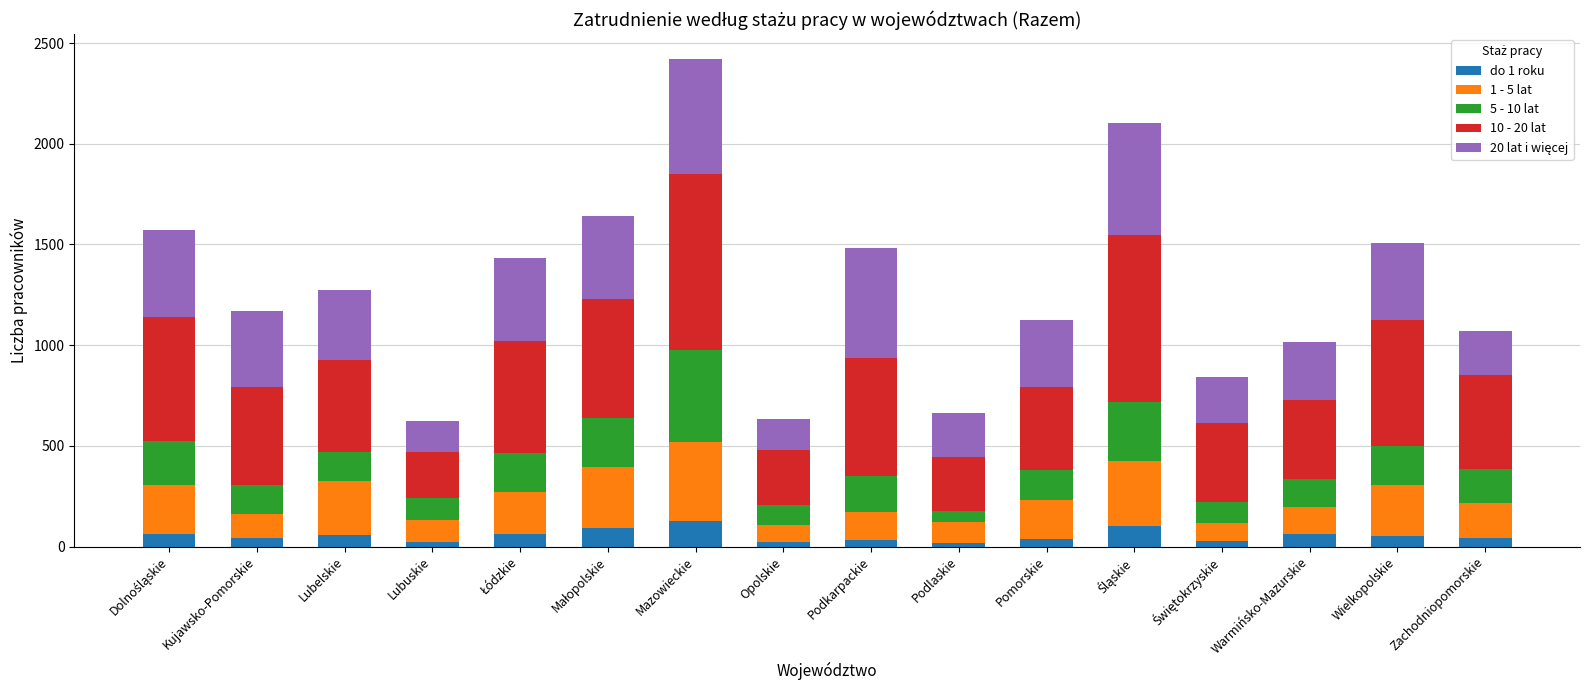

At which category is the sum across all series the highest?

Mazowieckie